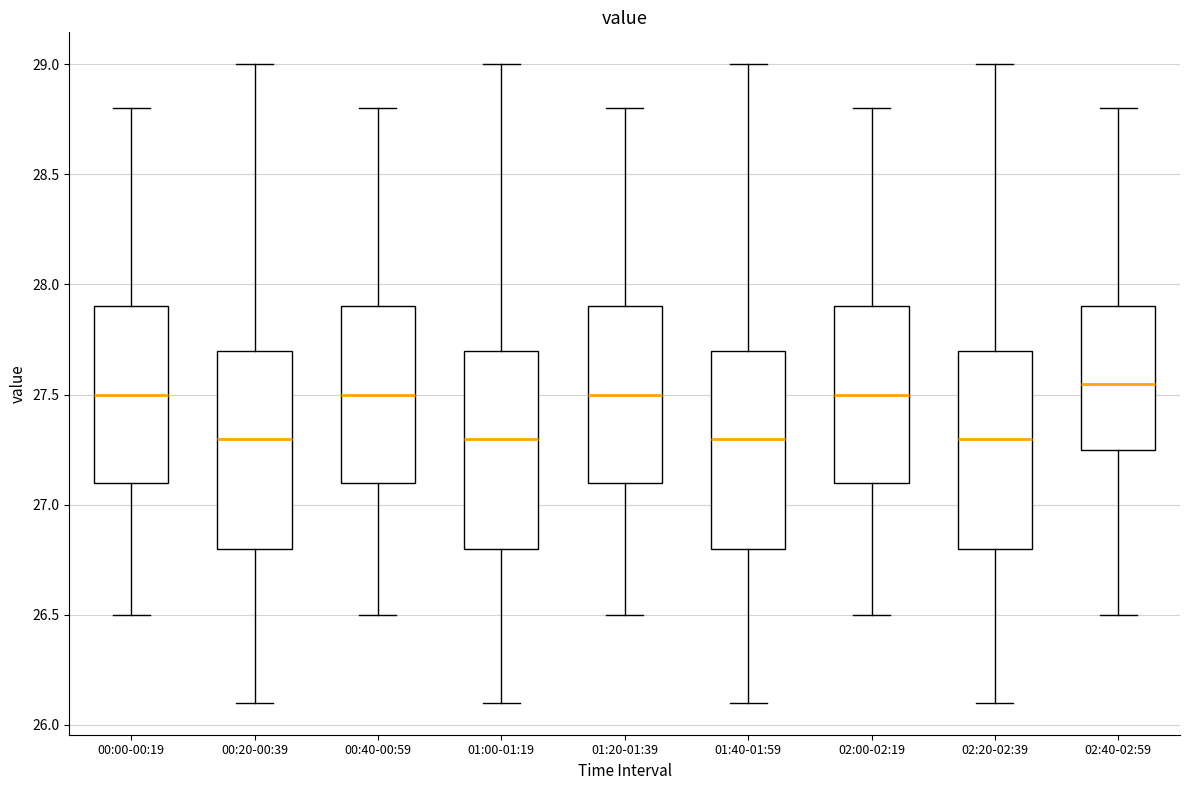

Where is the upper edge of the box for 01:00-01:19 on the y-axis? The values are not printed on the chart, so give them approximately, as read against the axis.

27.70